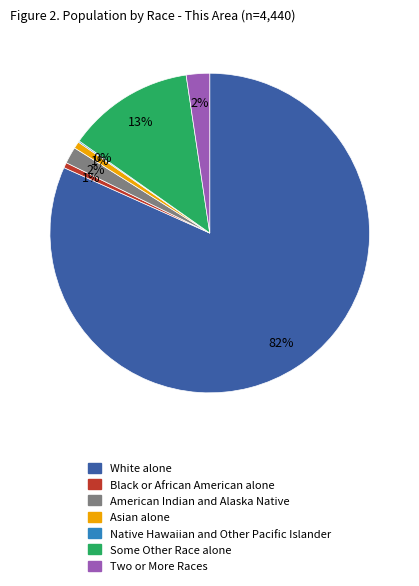

Do Black or African American alone and White alone together represent more than half of the pie?

Yes